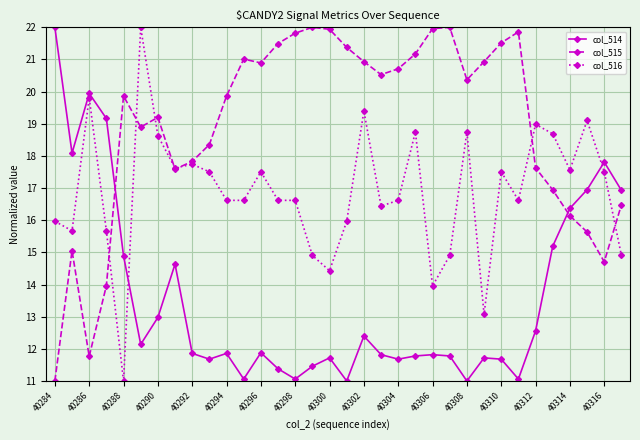

After their last crossing, which series has the higher values: col_514 or col_516?

col_514